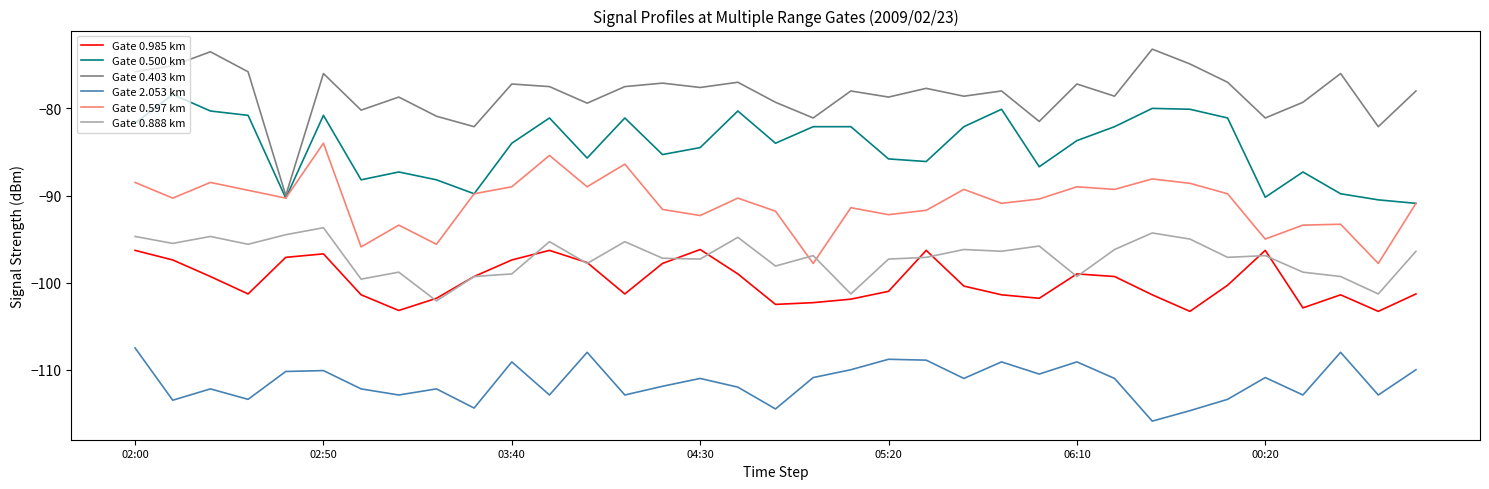

Rank the series by their maximum value, from lowest to highest.

Gate 2.053 km, Gate 0.985 km, Gate 0.888 km, Gate 0.597 km, Gate 0.500 km, Gate 0.403 km